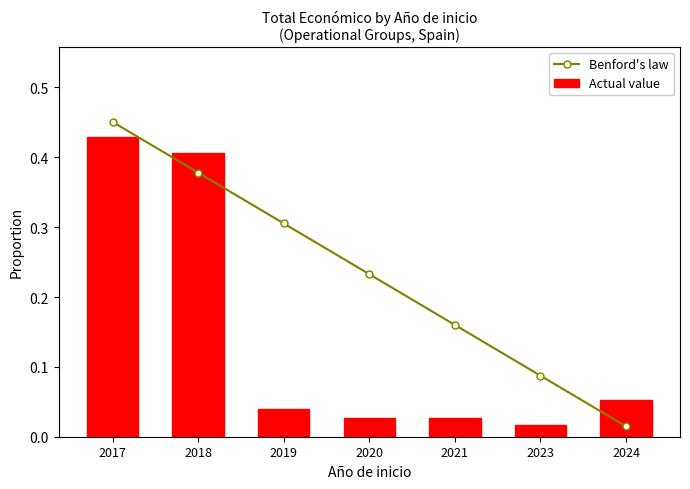

What is the maximum value for Actual value?

0.4